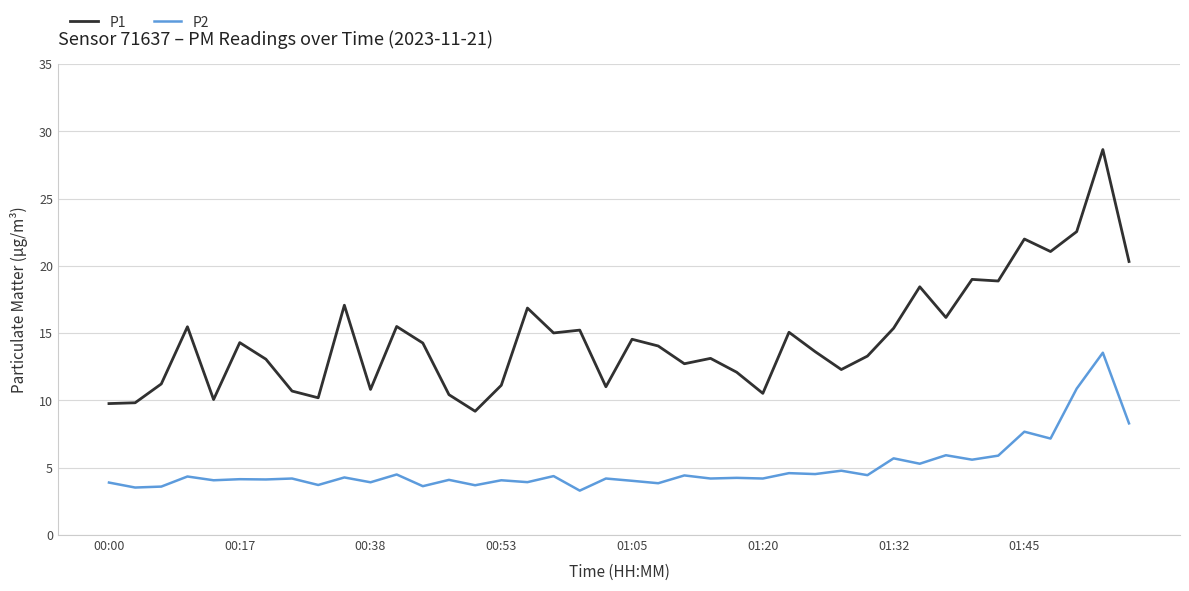

Which series has the largest range (max minus min)?

P1